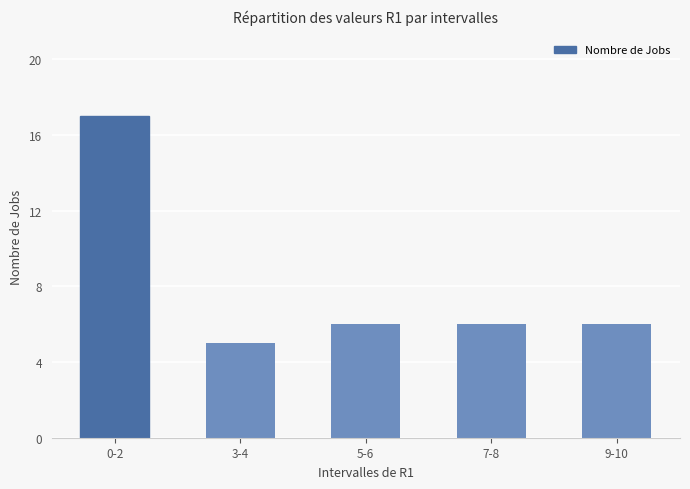

What is the approximate value at 7-8, to the nearest 10?

10